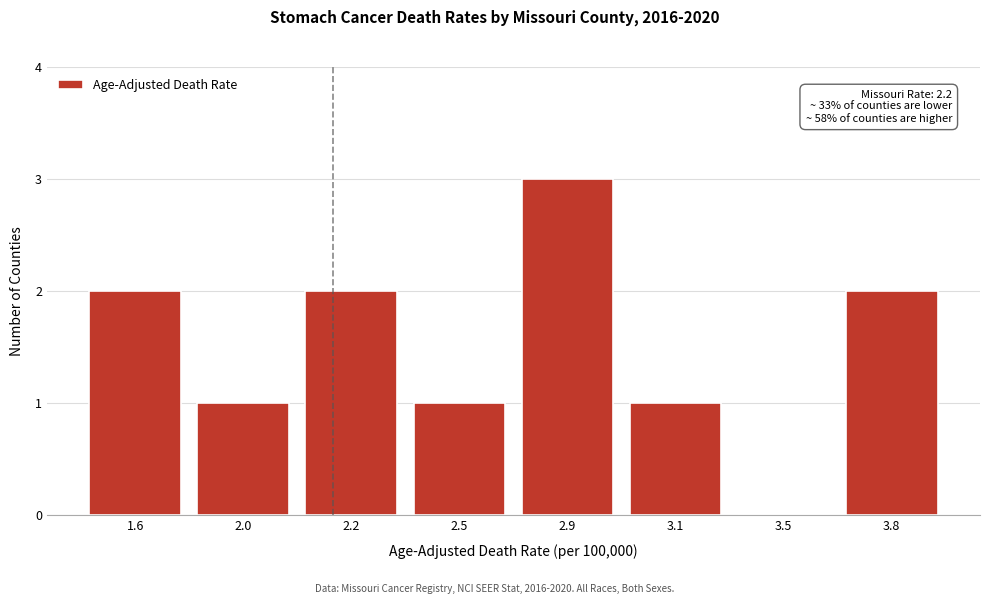

Reading left to right, transcribe all the data shown in this chart.

1.6=2	2.0=1	2.2=2	2.5=1	2.9=3	3.1=1	3.5=0	3.8=2